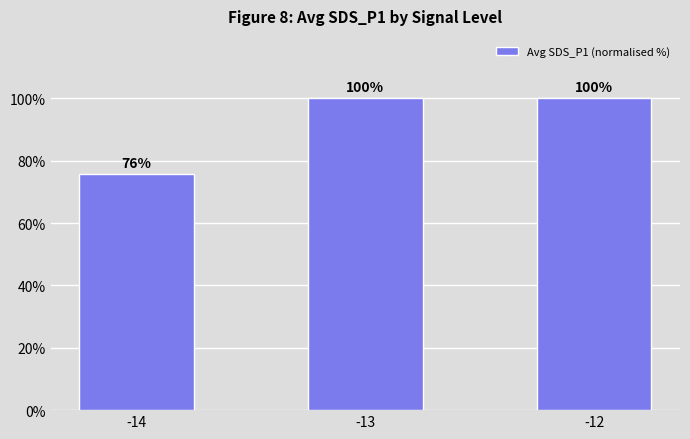

What is the value of the 2nd bar from the left?

100.0